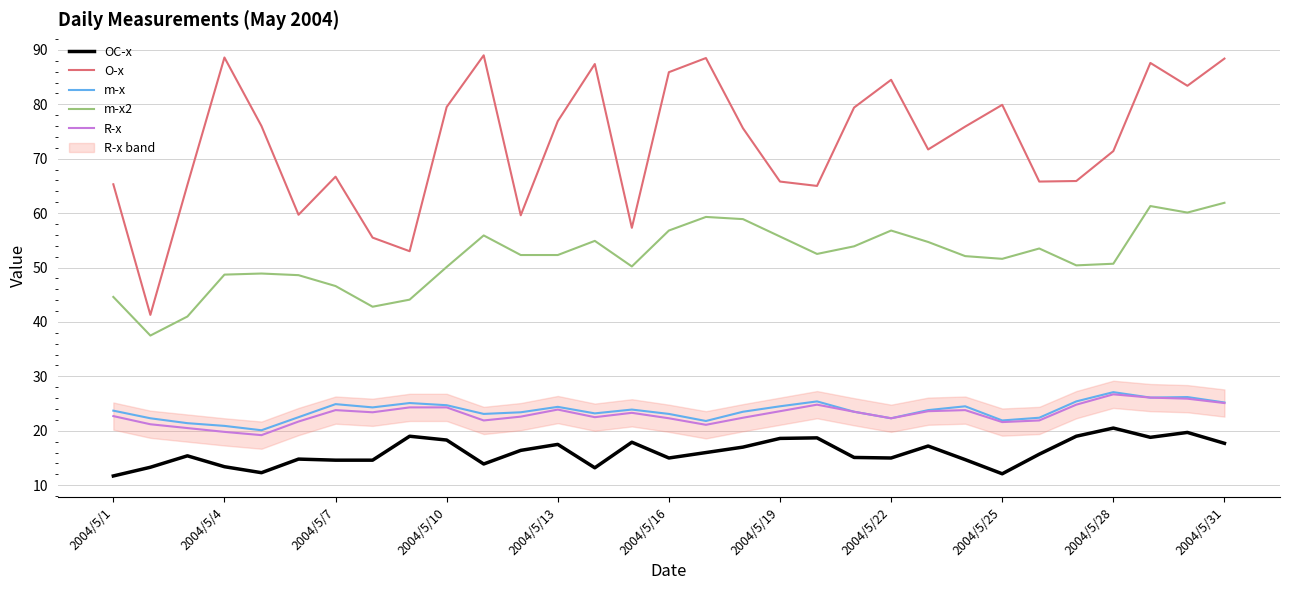

The OC-x series shows 10.0 at 2004/5/22. True or false?

False